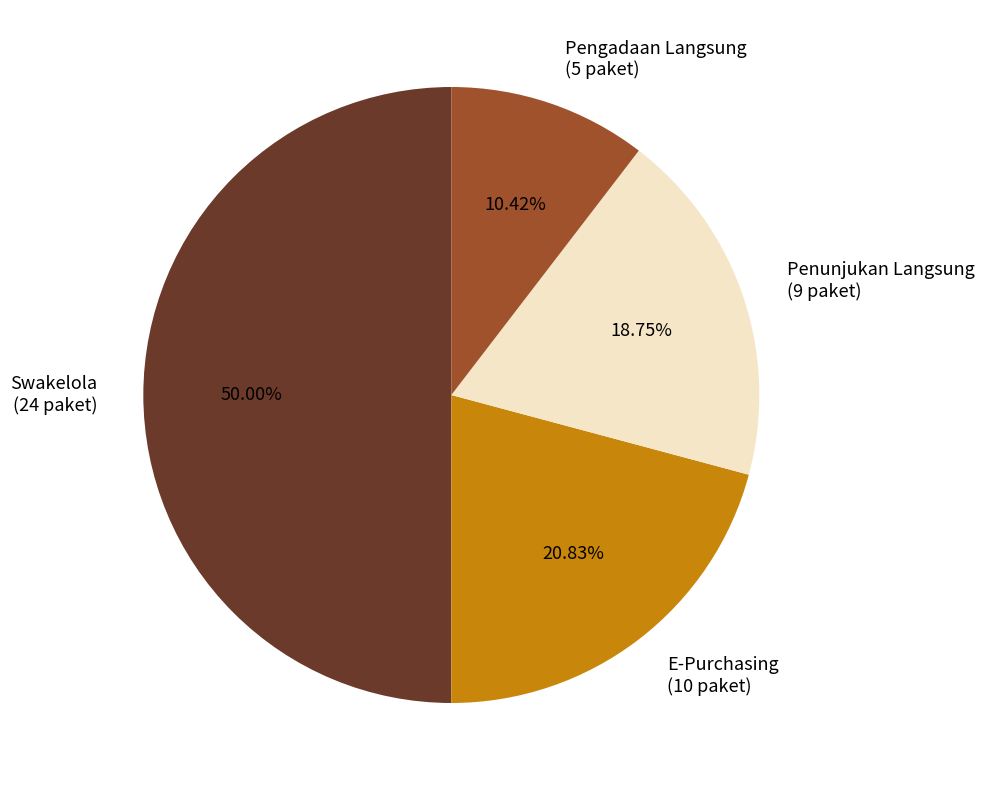

Is the sum of Swakelola and E-Purchasing greater than half?

Yes